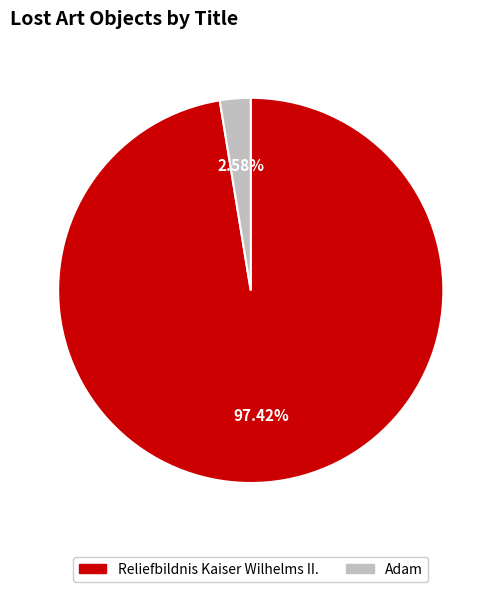

Does any single category account for the majority?

Yes